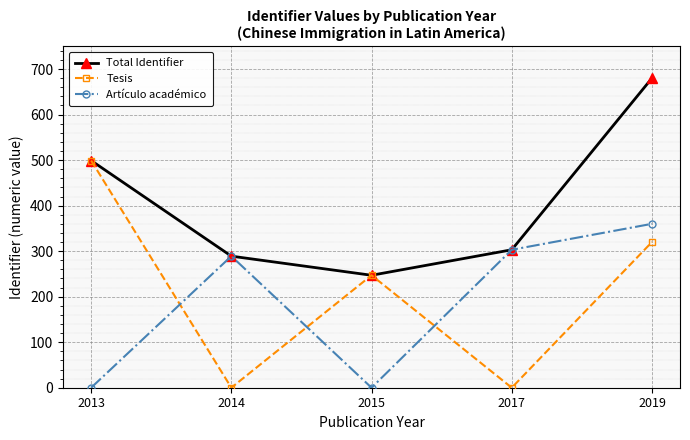

How many intersections are there between Artículo académico and Tesis?

3